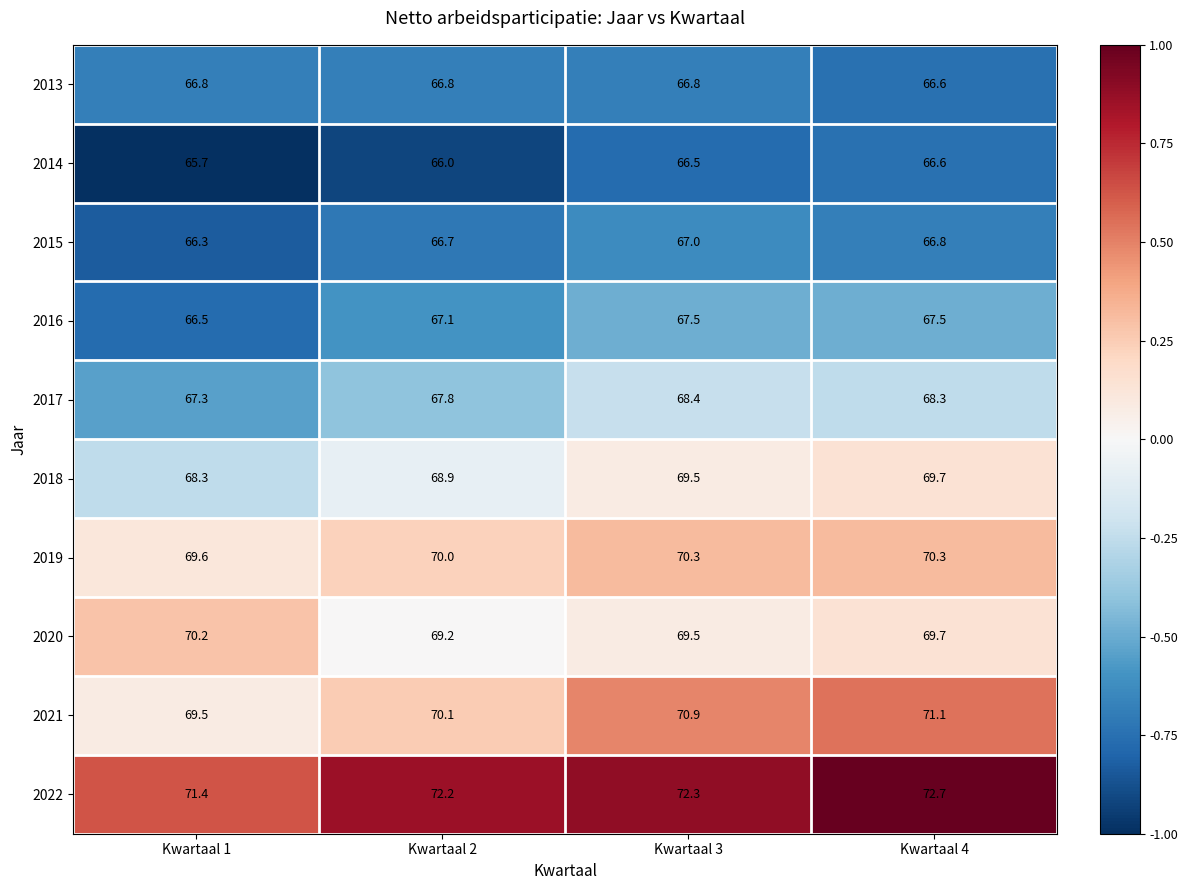

What is the sum of all 2021 values?

281.6